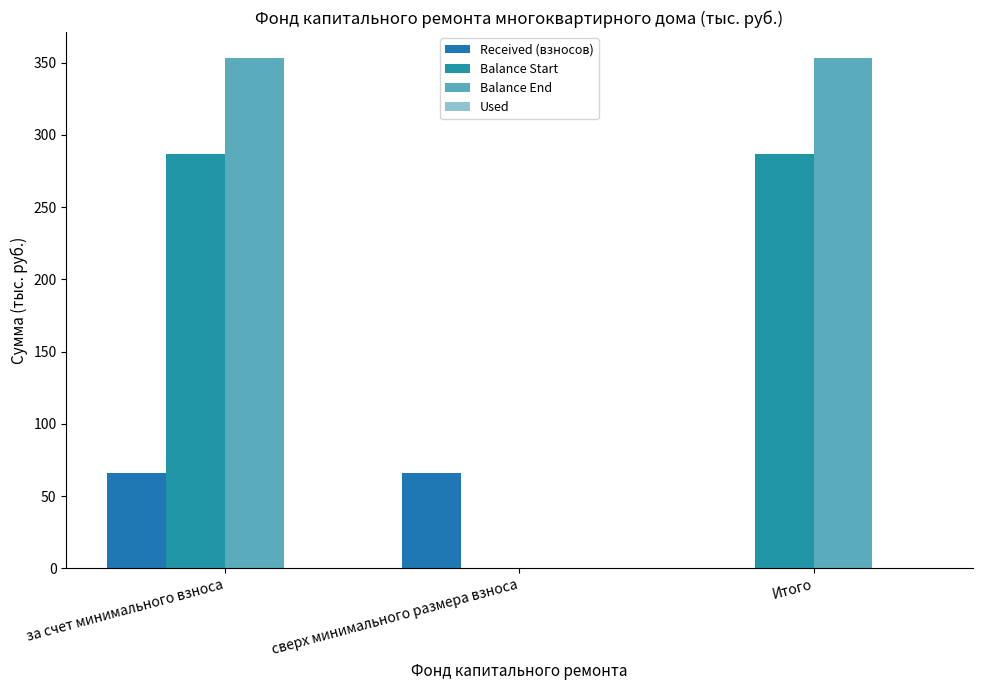

Where is Balance Start nearest to the value 143?

сверх минимального размера взноса